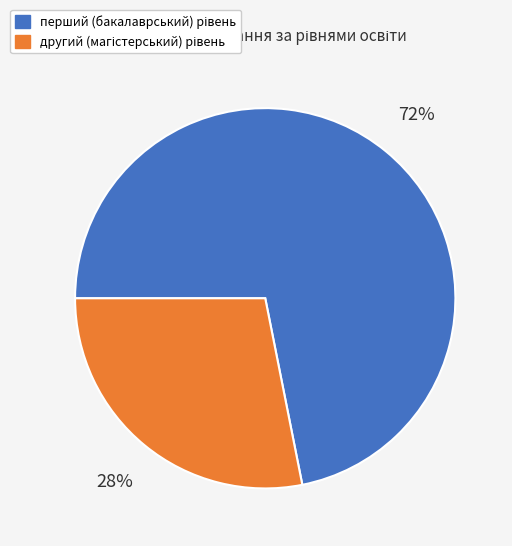

To the nearest percent, what is the average slice percentage?

50%